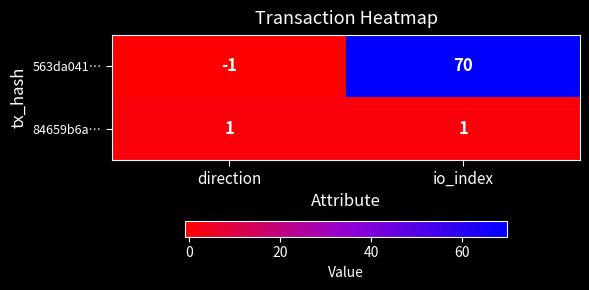

Reading left to right, list all the values displayed in this chart.

563da041…: direction=-1	io_index=70
84659b6a…: direction=1	io_index=1